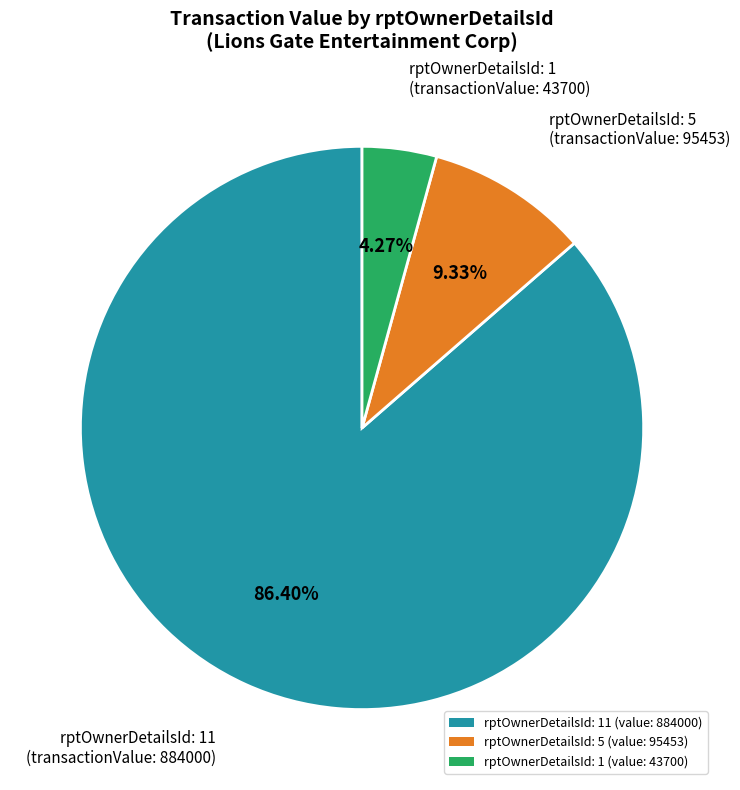

What is the ratio of the value at rptOwnerDetailsId: 11 (value: 884000) to the value at rptOwnerDetailsId: 5 (value: 95453)?

9.3